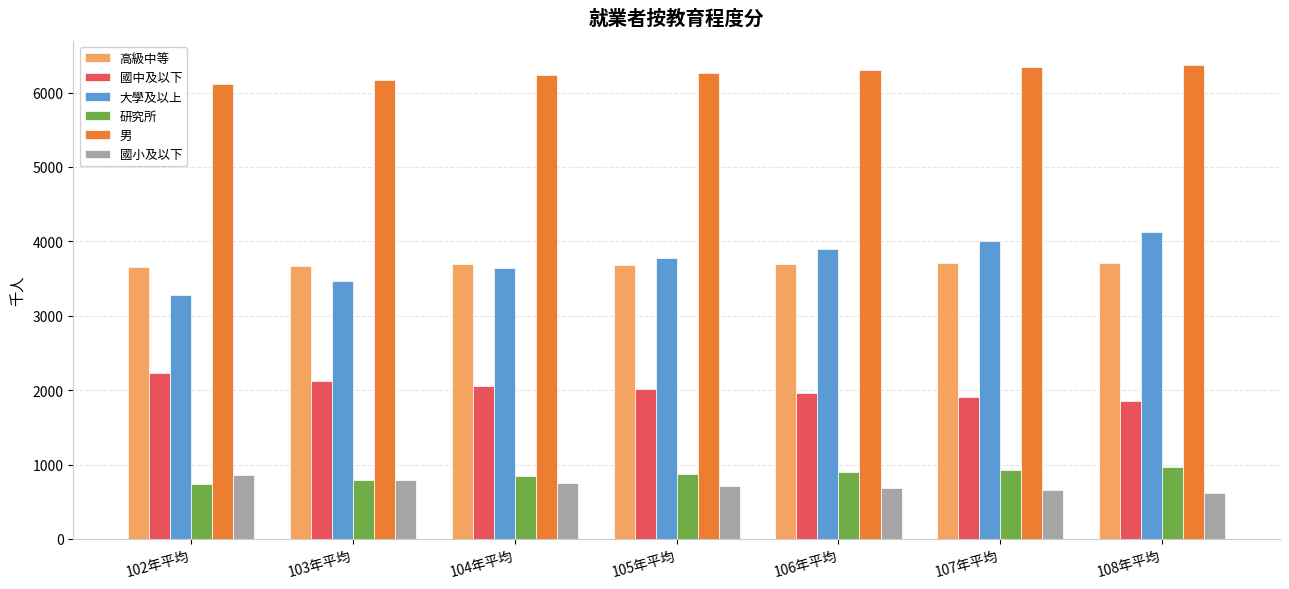

How many values in the 國小及以下 series are below 718?

3